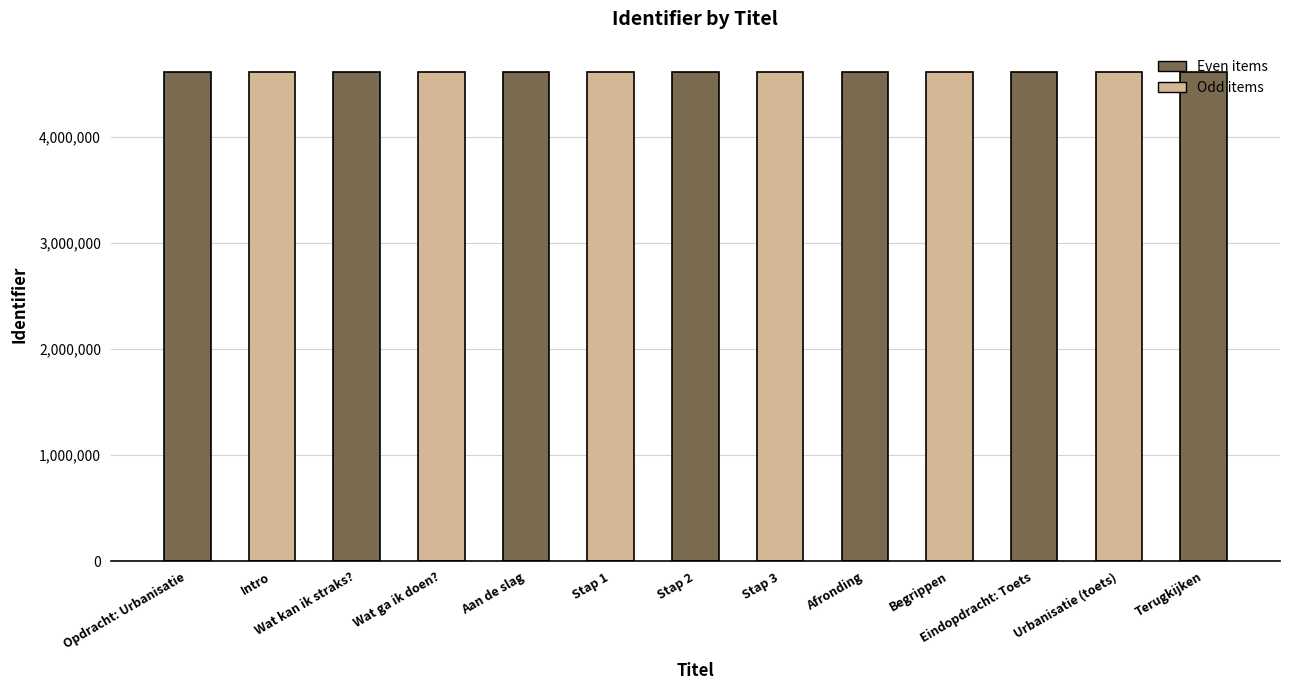

What is the sum of the values at Afronding and Terugkijken?

9224168